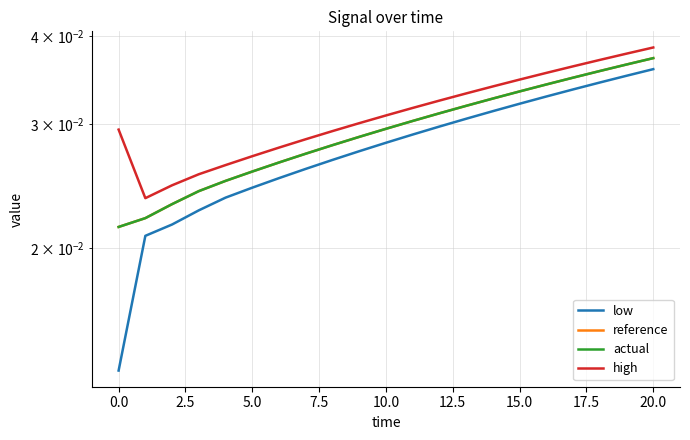

Rank the series at 20 from lowest to highest value.

low, actual, reference, high